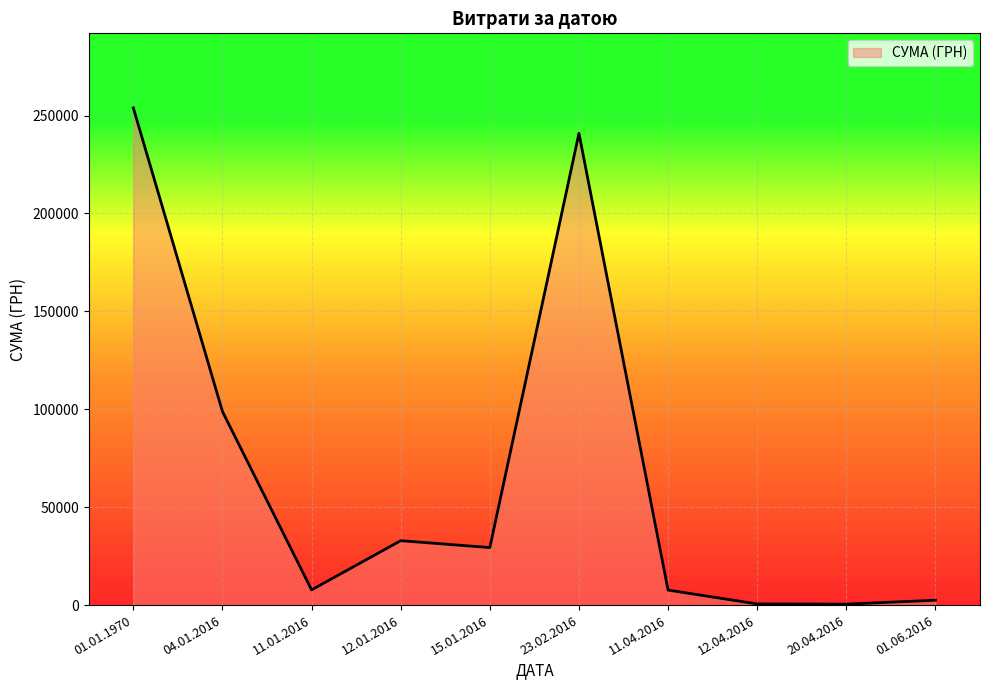

What is the ratio of the value at 04.01.2016 to the value at 23.02.2016?

0.4